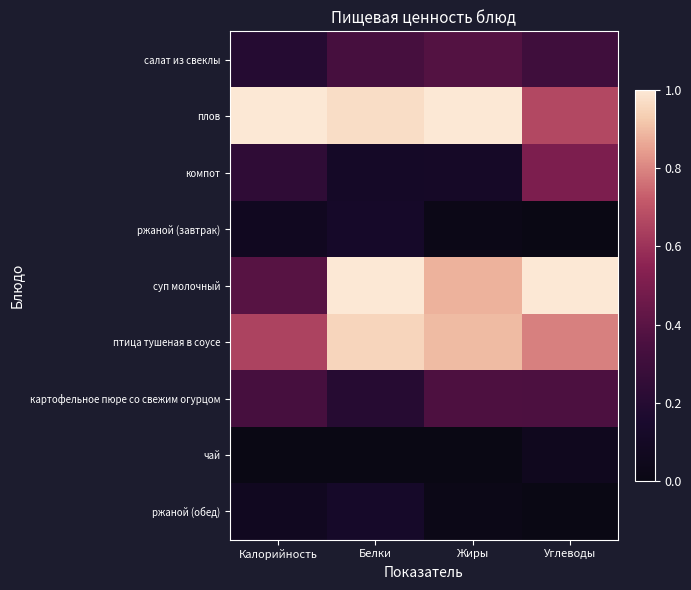

Reading right to left, transcribe all the data shown in this chart.

салат из свеклы: Углеводы=0.3	Жиры=0.4	Белки=0.3	Калорийность=0.2
плов: Углеводы=0.7	Жиры=1.0	Белки=1.0	Калорийность=1.0
компот: Углеводы=0.5	Жиры=0.1	Белки=0.1	Калорийность=0.2
ржаной (завтрак): Углеводы=0.0	Жиры=0.0	Белки=0.1	Калорийность=0.1
суп молочный: Углеводы=1.0	Жиры=0.9	Белки=1.0	Калорийность=0.4
птица тушеная в соусе: Углеводы=0.8	Жиры=0.9	Белки=0.9	Калорийность=0.7
картофельное пюре со свежим огурцом: Углеводы=0.4	Жиры=0.4	Белки=0.2	Калорийность=0.3
чай: Углеводы=0.1	Жиры=0.0	Белки=0.0	Калорийность=0.0
ржаной (обед): Углеводы=0.0	Жиры=0.0	Белки=0.1	Калорийность=0.1